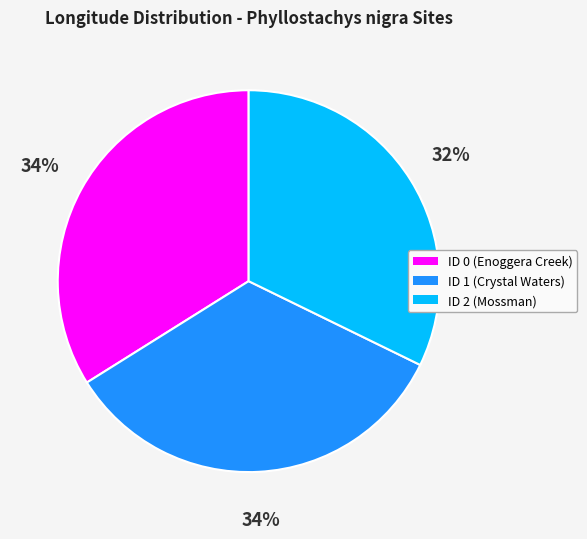

Between ID 1 (Crystal Waters) and ID 2 (Mossman), which is larger?

ID 1 (Crystal Waters)